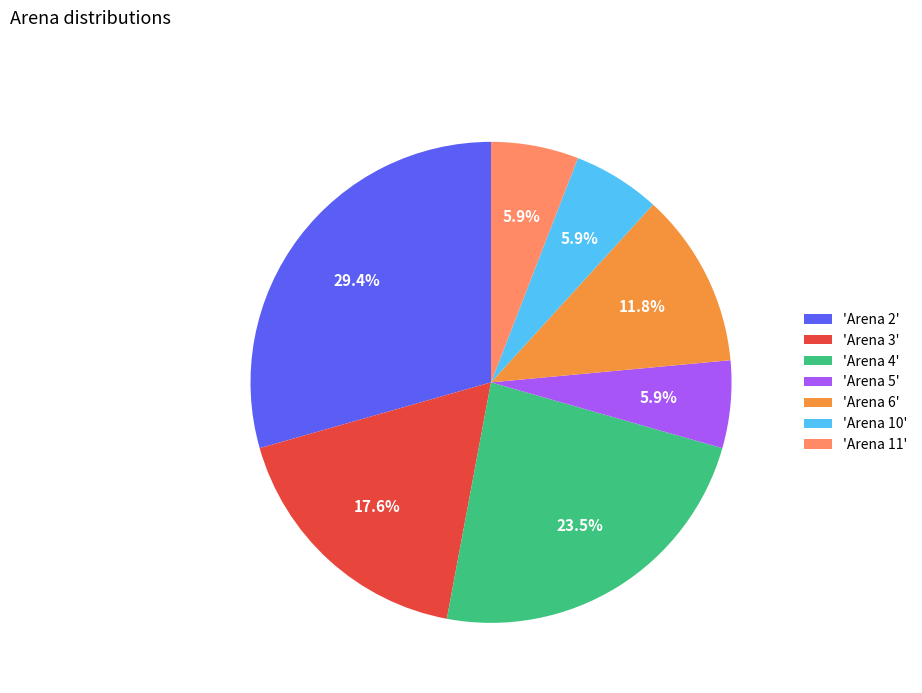

Approximately how many times larger is the value at 'Arena 3' compared to 'Arena 10'?

3.0